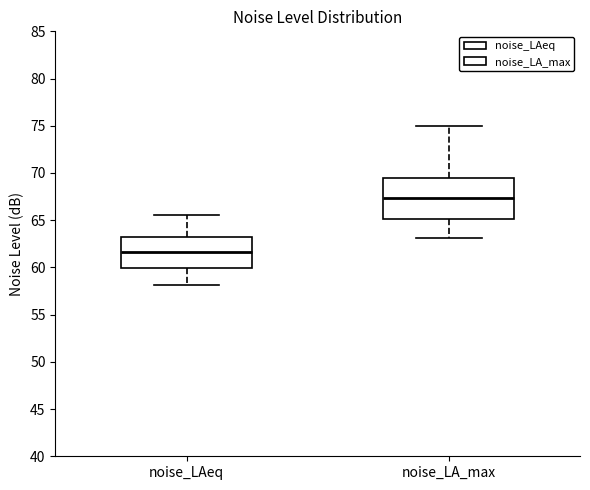

Where does the lower whisker of the box for noise_LA_max end on the y-axis? The values are not printed on the chart, so give them approximately, as read against the axis.

63.0